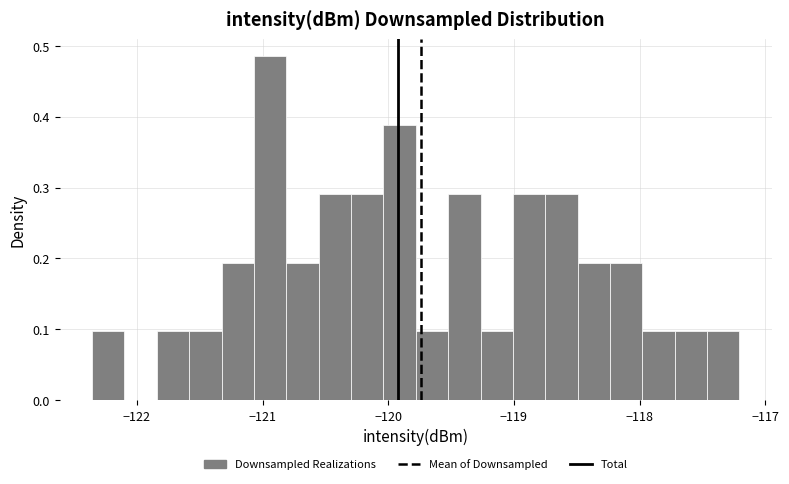

Around what value on the x-axis is the tallest bar? Give the approximate position of its centre, as read against the axis.

-120.9